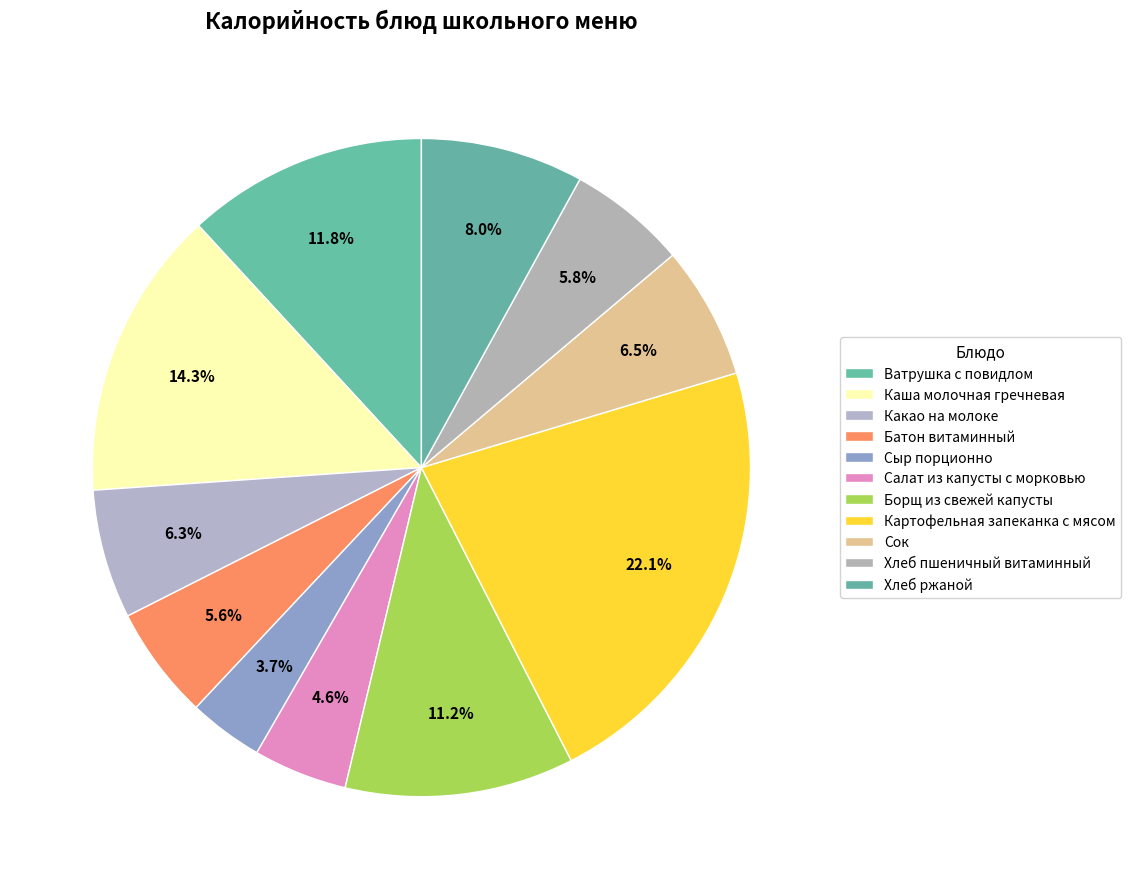

Is it true that Борщ из свежей капусты is 11% of the pie?

True